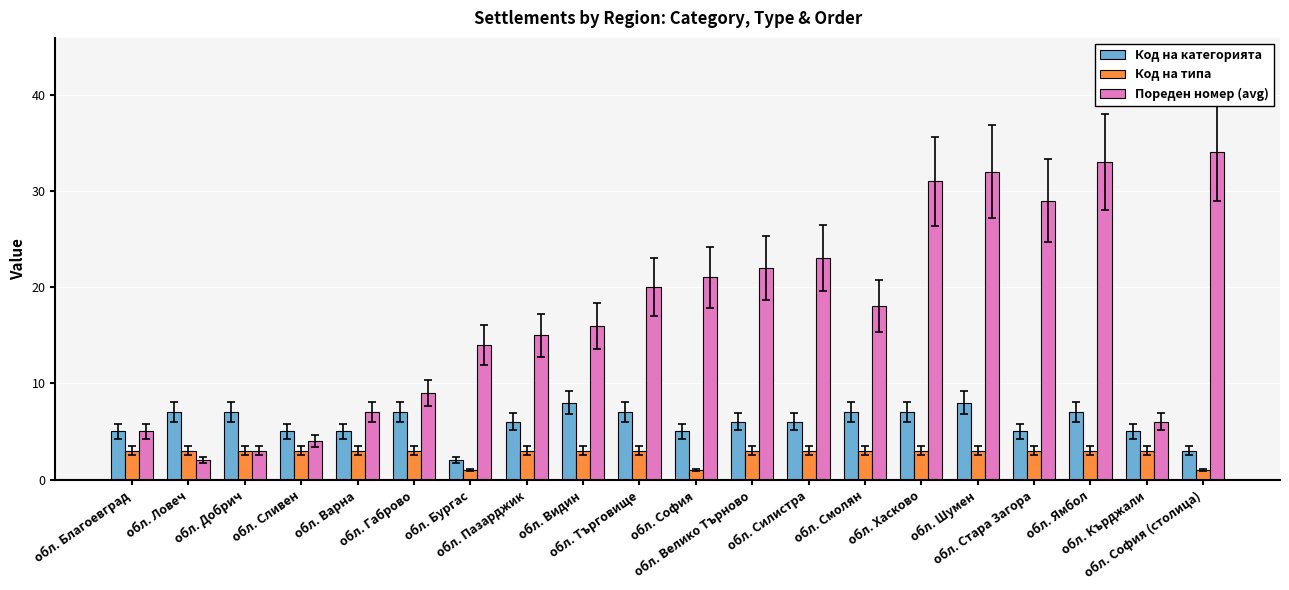

What value does the Код на категорията series have at обл. Бургас?

2